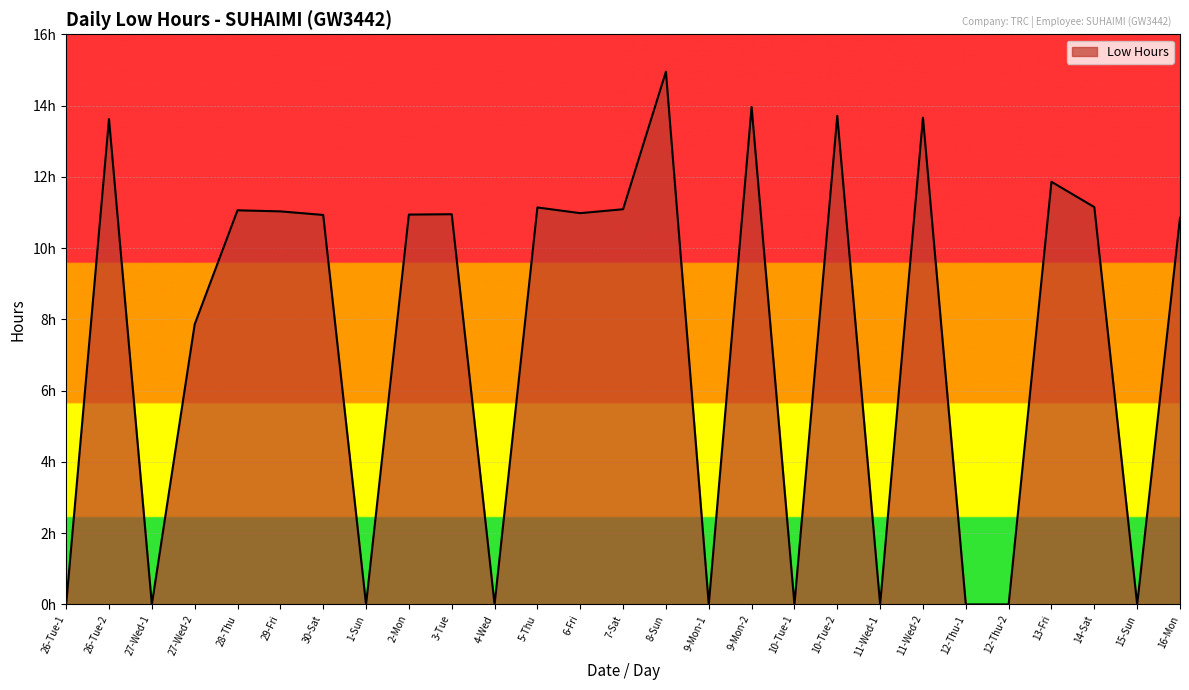

Does the chart have visible grid lines?

Yes